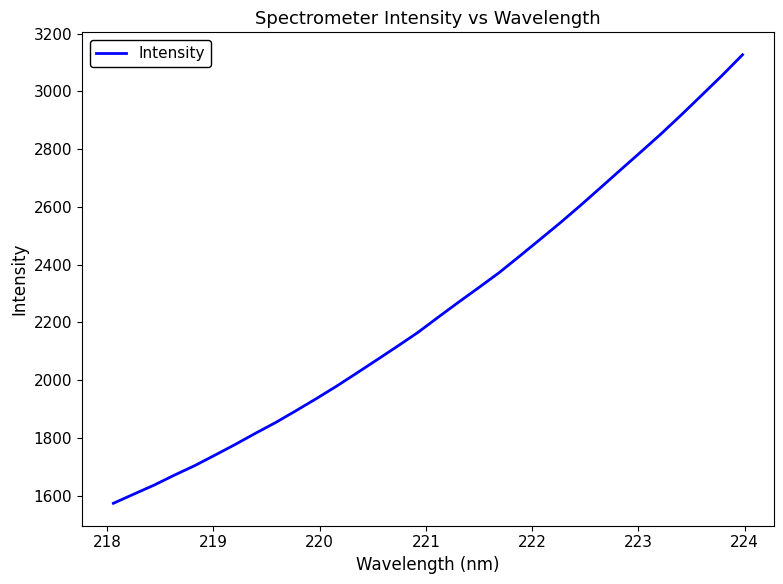

What is the greatest value displayed?

3126.6